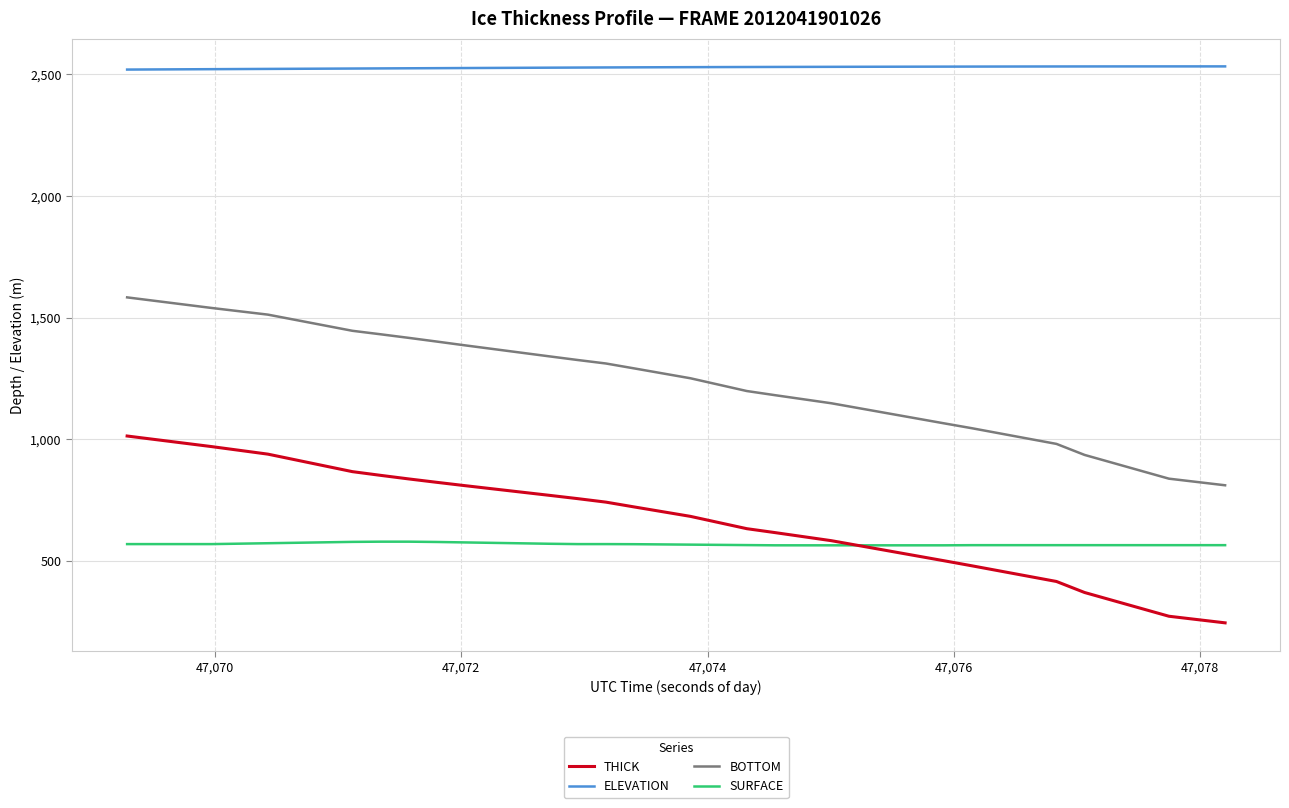

How many values in the THICK series exceed 703?

20